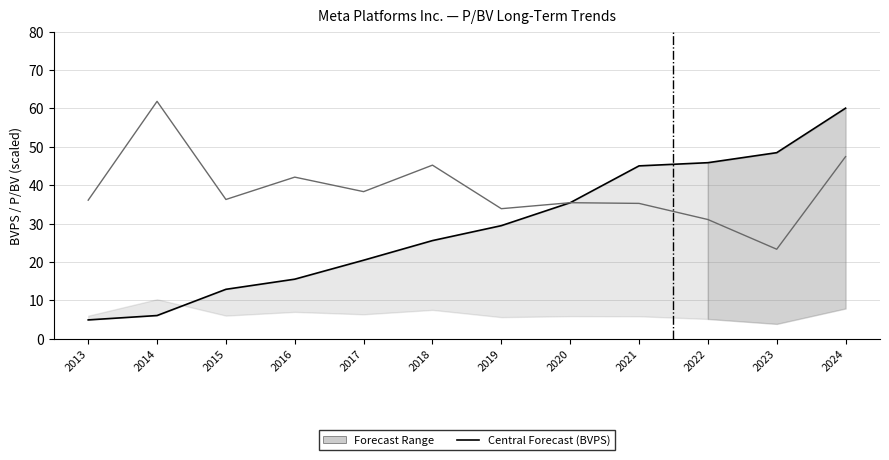

What is the value of the Central Forecast (BVPS) point at the 10th from the left?

45.9